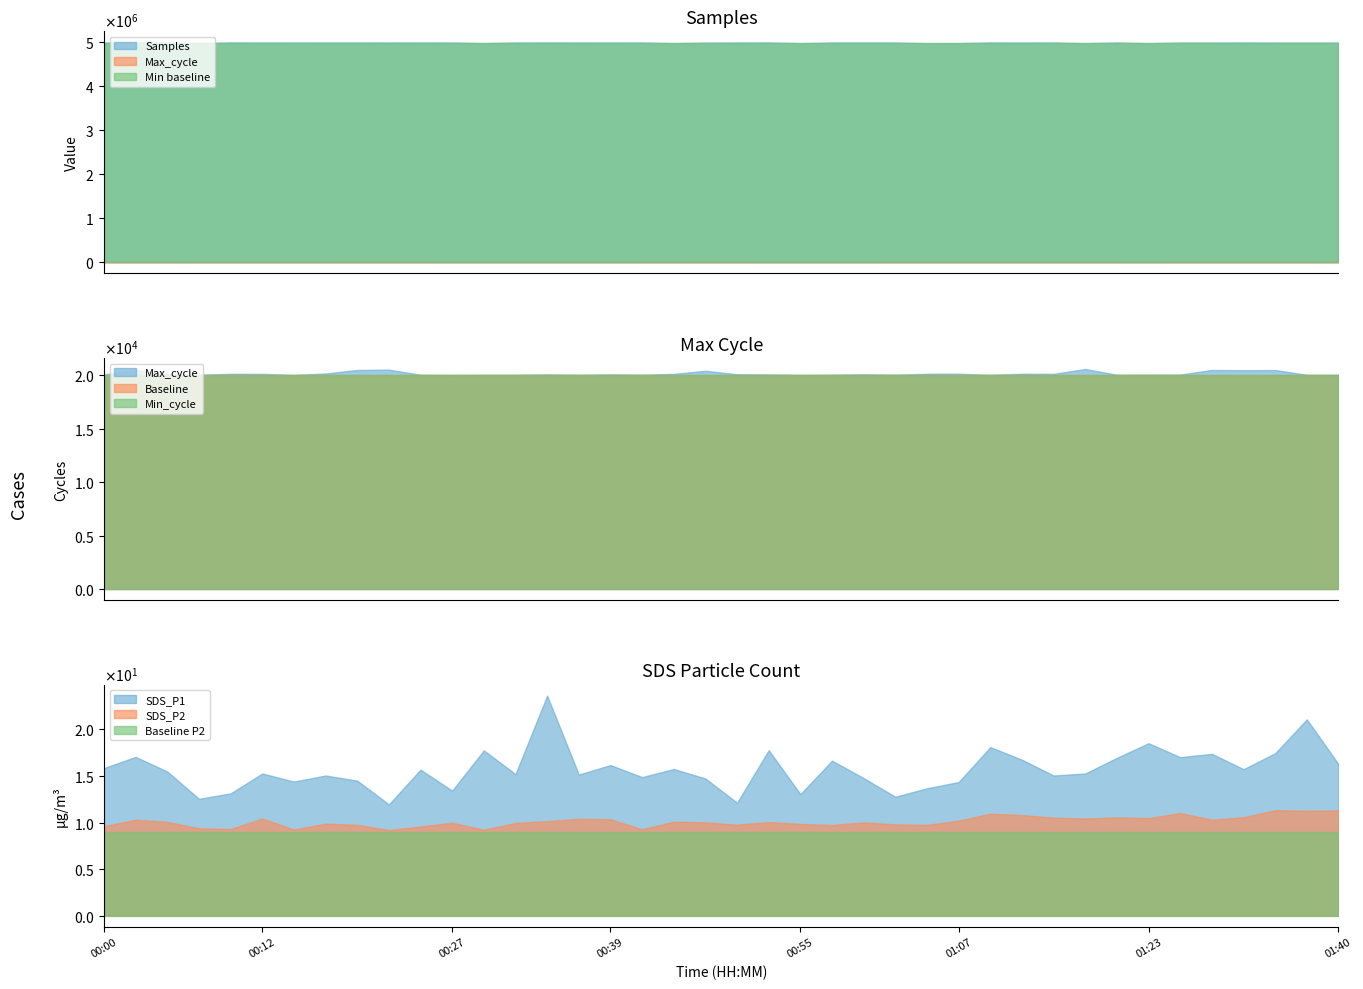

What is the difference between the SDS_P2 values at 01:37 and 00:24?

1.7